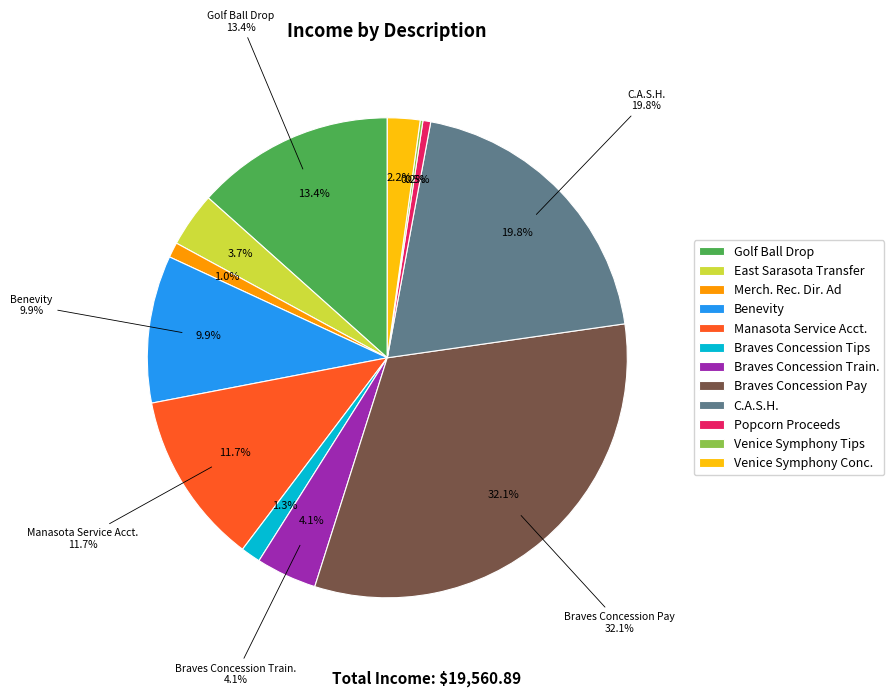

Count the number of slices in the pie.

12